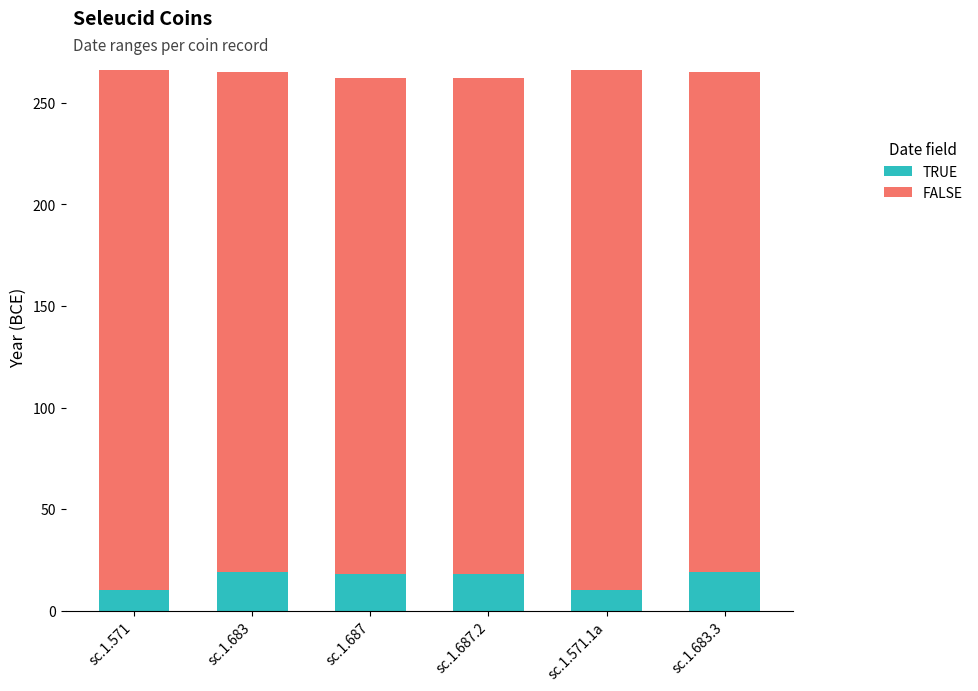

The value of TRUE at sc.1.687 is 28. True or false?

False